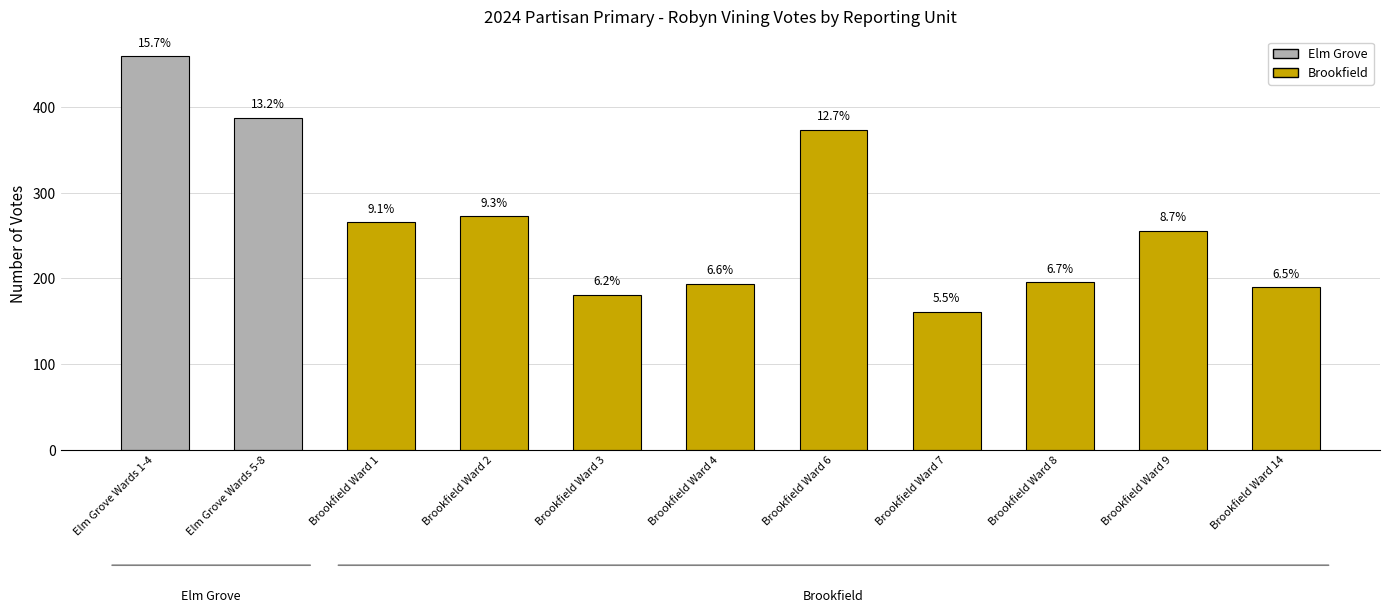

Are the bars horizontal?

No